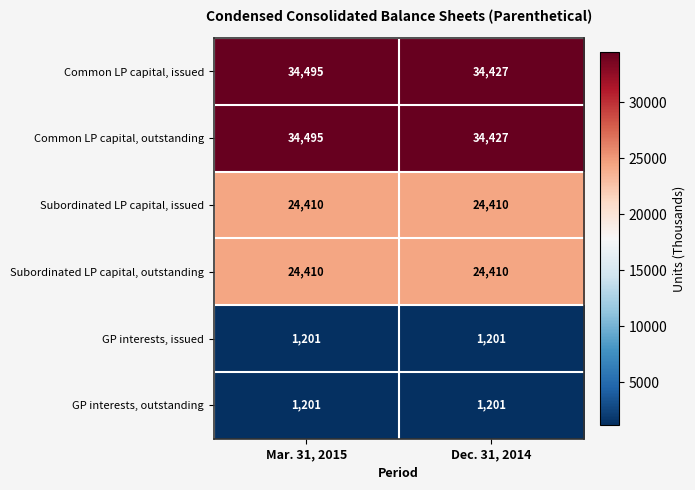

What is the approximate value of Common LP capital, issued at Mar. 31, 2015, to the nearest 10?

34500